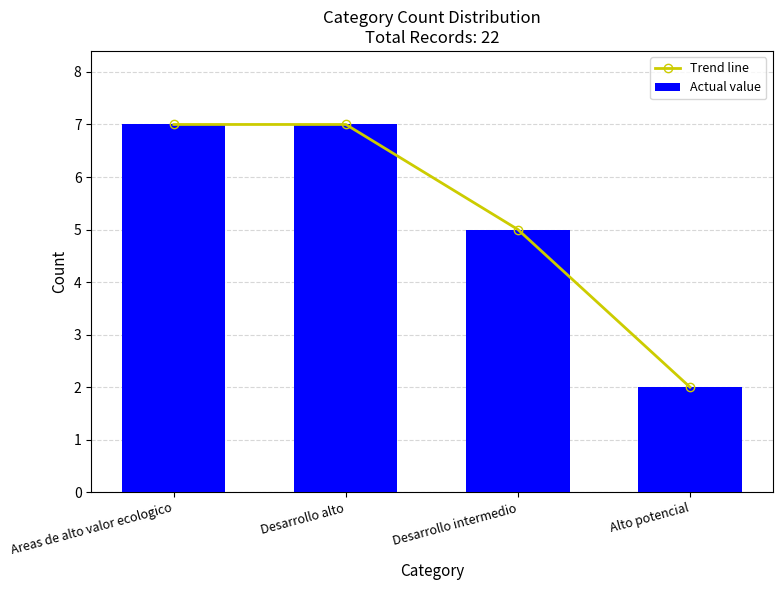

Reading left to right, transcribe all the data shown in this chart.

Trend line: Areas de alto valor ecologico=7	Desarrollo alto=7	Desarrollo intermedio=5	Alto potencial=2
Actual value: Areas de alto valor ecologico=7	Desarrollo alto=7	Desarrollo intermedio=5	Alto potencial=2